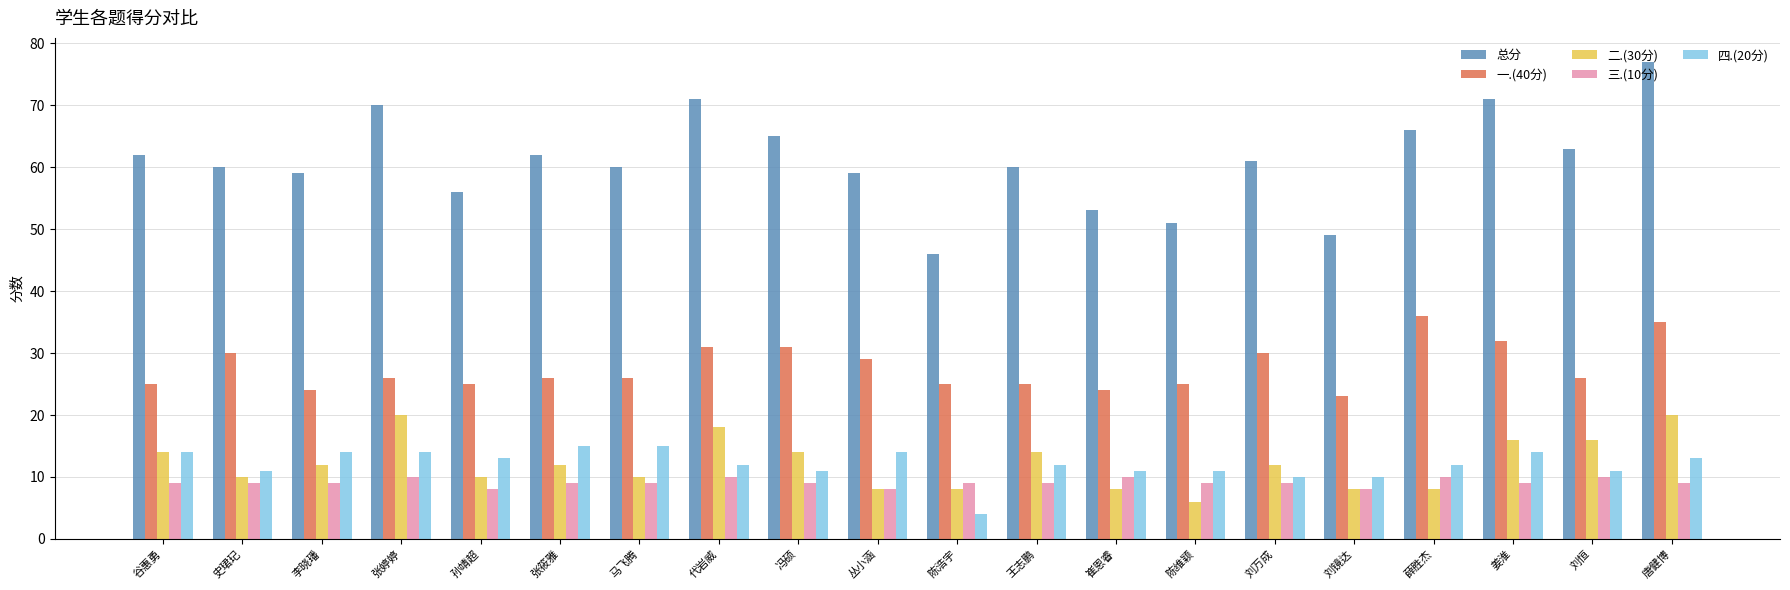

Where does the 一.(40分) series first go above 26?

史珺玘